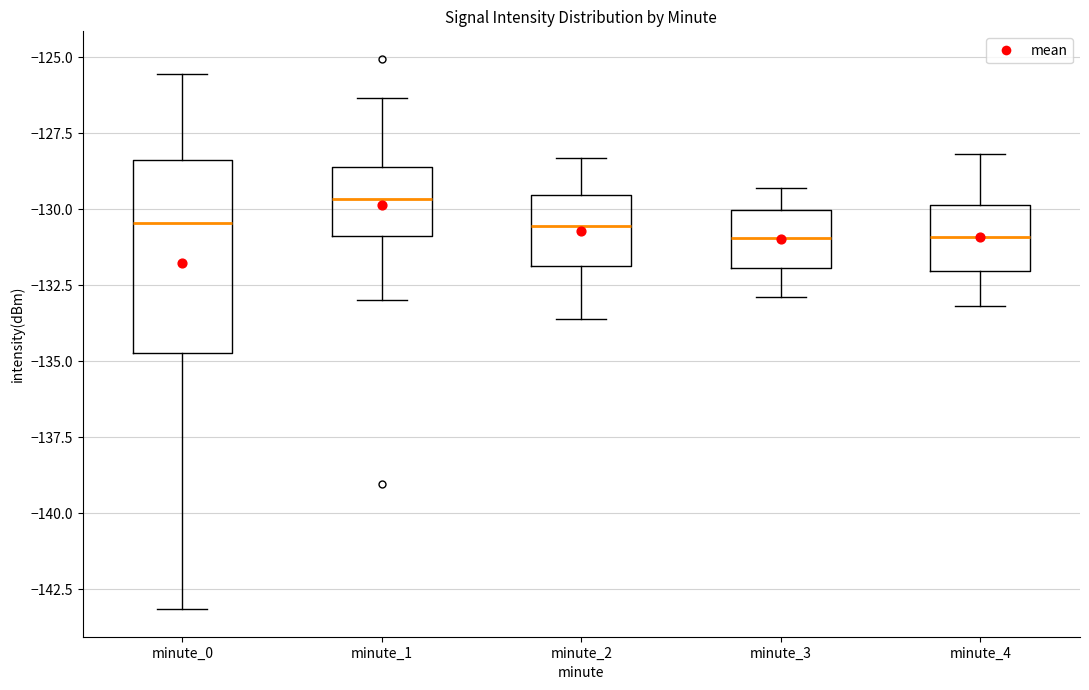

Which box has the highest median line?

minute_1